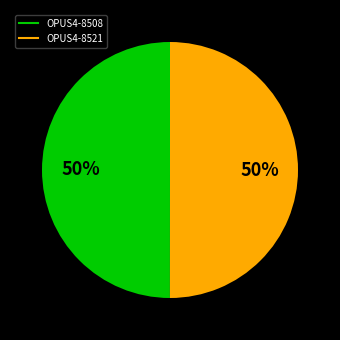

Is the sum of OPUS4-8508 and OPUS4-8521 greater than half?

Yes